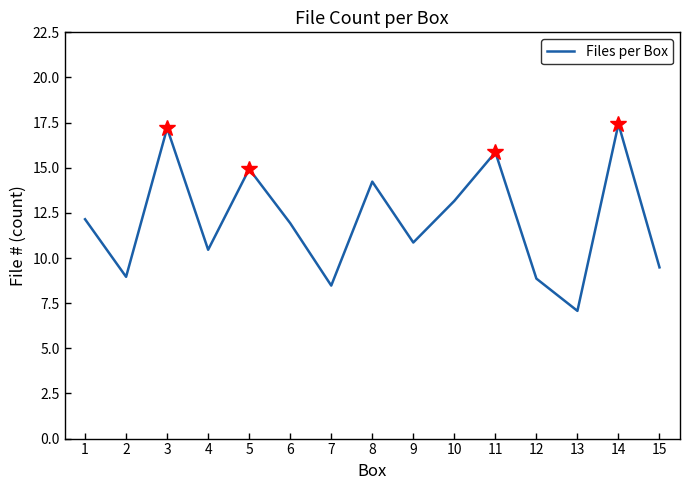

Which category has the highest value across all series?

14